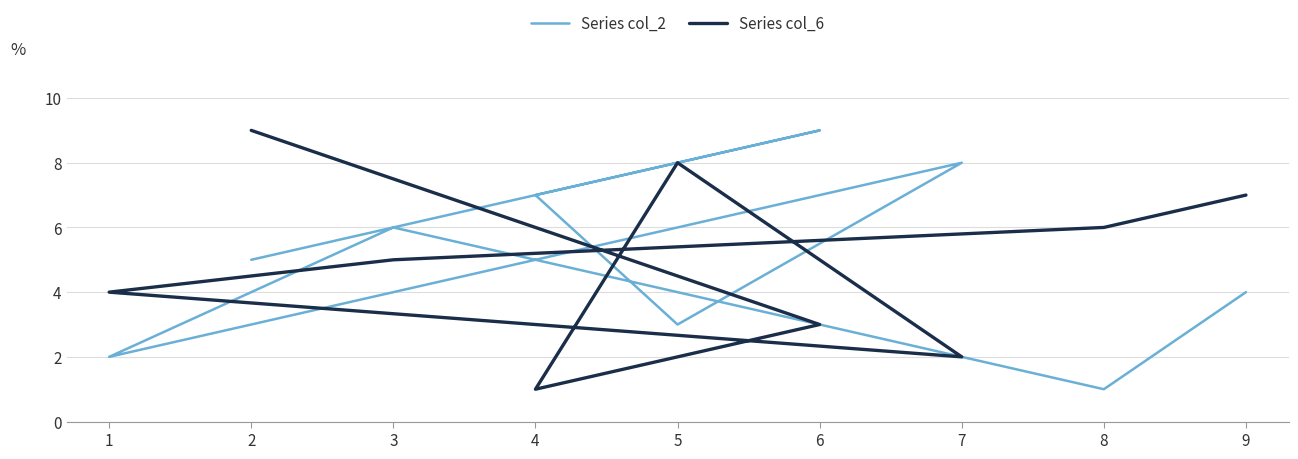

True or false: Series col_2 has a value of 8 at 2.

False